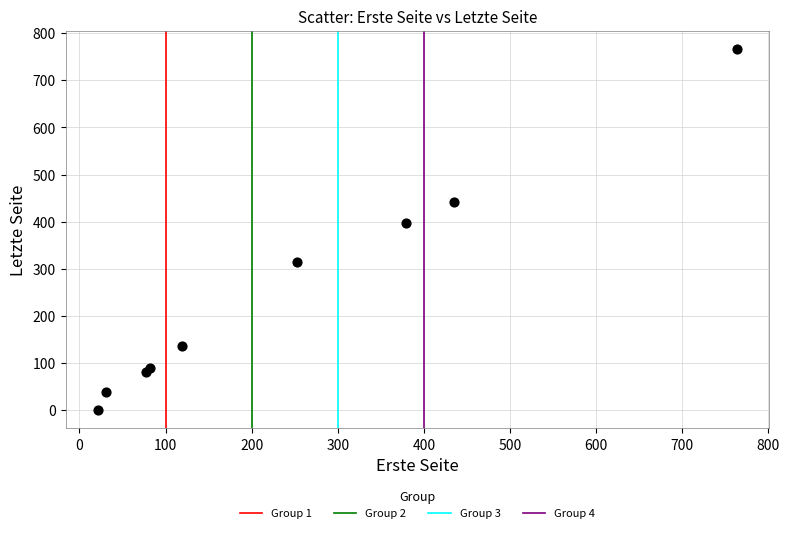

What is the range of X values (max minus min)?

743